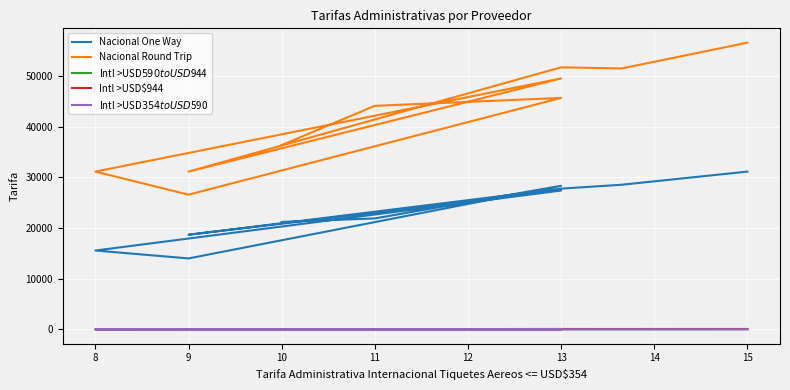

Where does the Nacional Round Trip series first go above 45672?

13